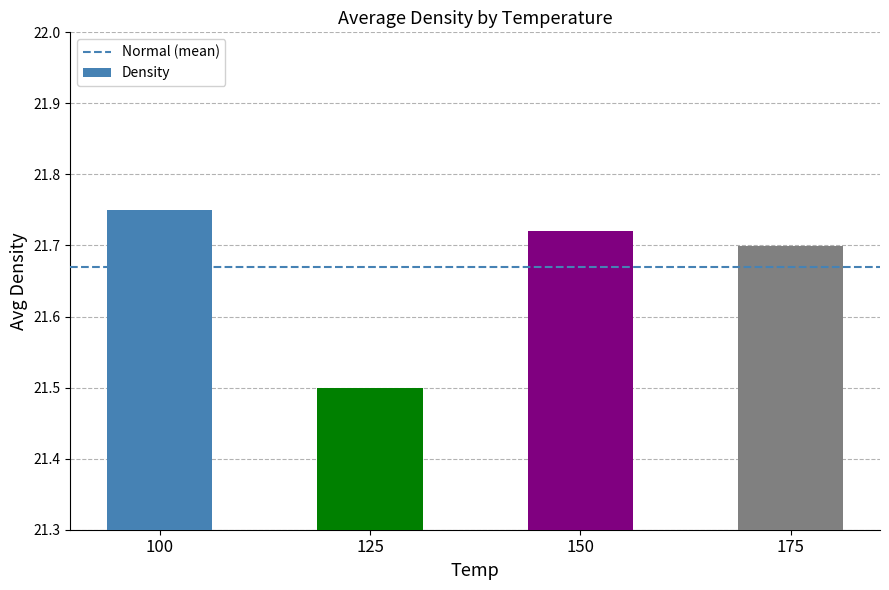

What is the ratio of the value at 125 to the value at 150?

1.0